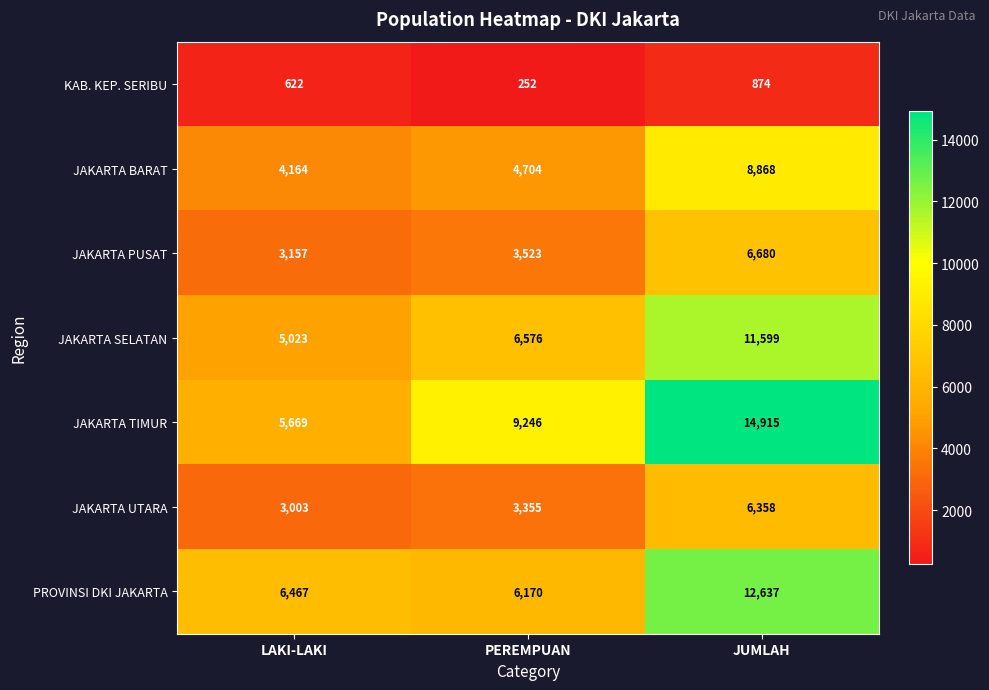

Reading right to left, list all the values displayed in this chart.

KAB. KEP. SERIBU: JUMLAH=874	PEREMPUAN=252	LAKI-LAKI=622
JAKARTA BARAT: JUMLAH=8868	PEREMPUAN=4704	LAKI-LAKI=4164
JAKARTA PUSAT: JUMLAH=6680	PEREMPUAN=3523	LAKI-LAKI=3157
JAKARTA SELATAN: JUMLAH=11599	PEREMPUAN=6576	LAKI-LAKI=5023
JAKARTA TIMUR: JUMLAH=14915	PEREMPUAN=9246	LAKI-LAKI=5669
JAKARTA UTARA: JUMLAH=6358	PEREMPUAN=3355	LAKI-LAKI=3003
PROVINSI DKI JAKARTA: JUMLAH=12637	PEREMPUAN=6170	LAKI-LAKI=6467